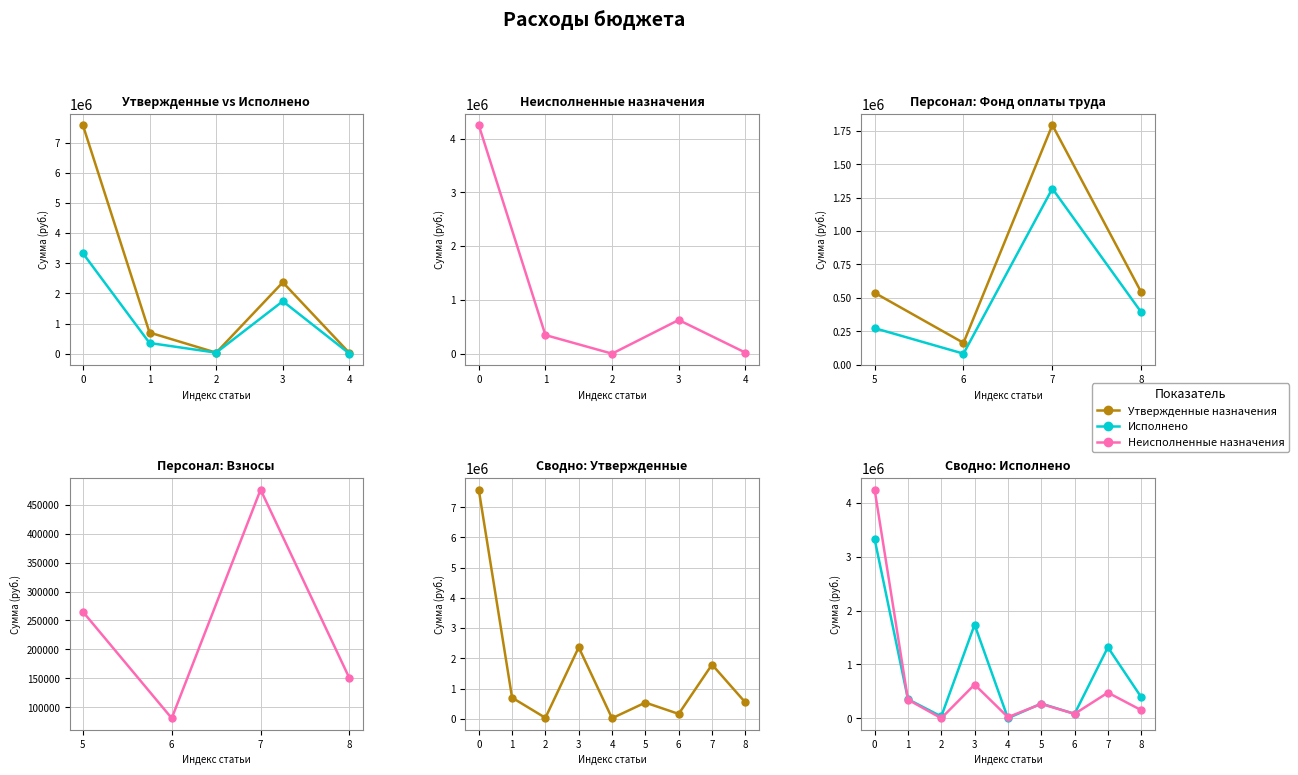

Which series has the widest spread of values?

Утвержденные назначения